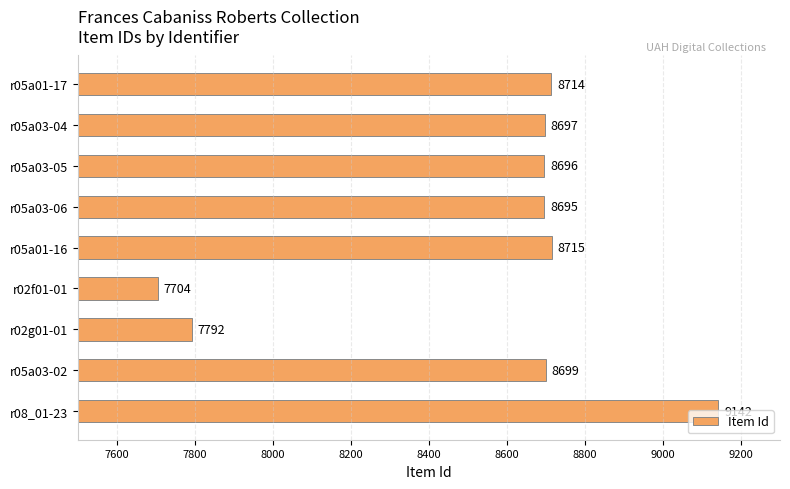

At which label is the value closest to 8423?

r05a03-06